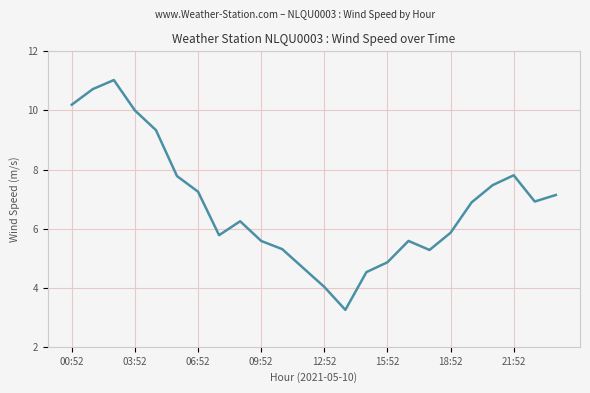

What is the greatest value displayed?

11.0